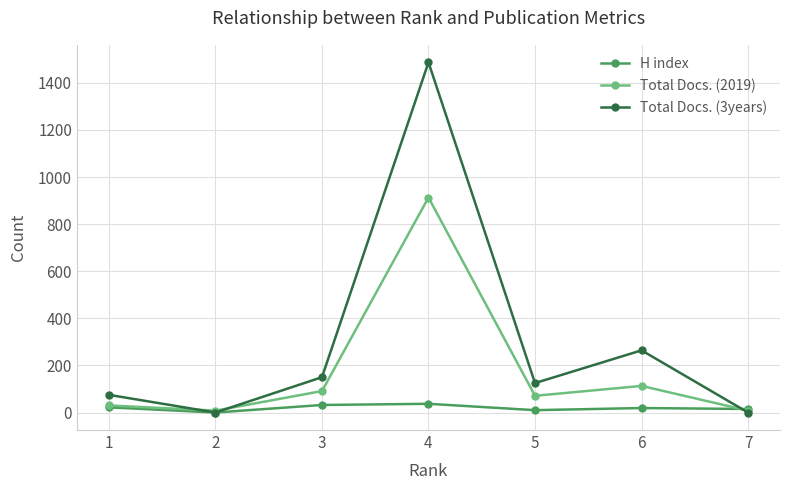

What are all the series names shown in the legend?

H index, Total Docs. (2019), Total Docs. (3years)